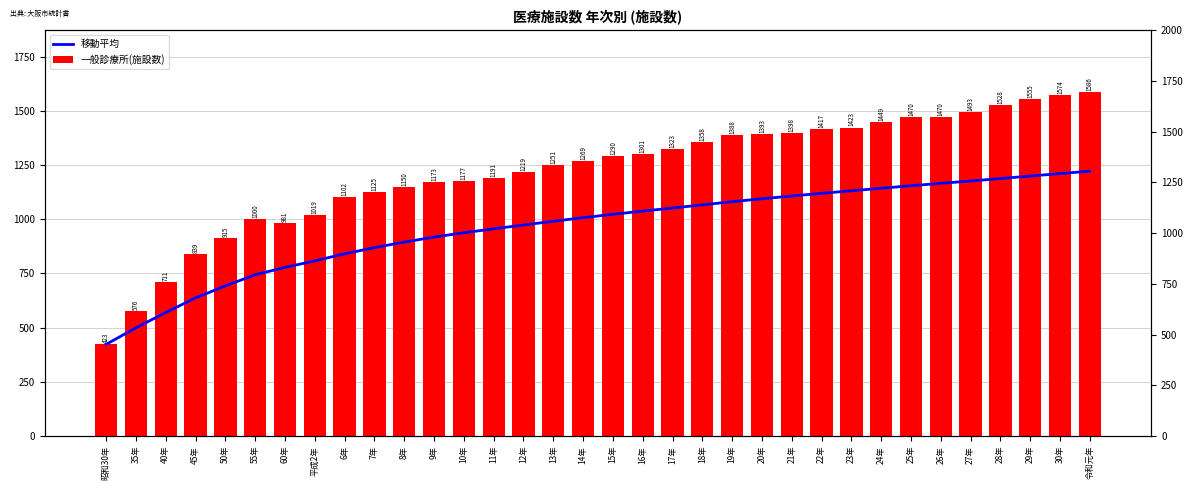

What is the label of the 30th bar from the right?

50年